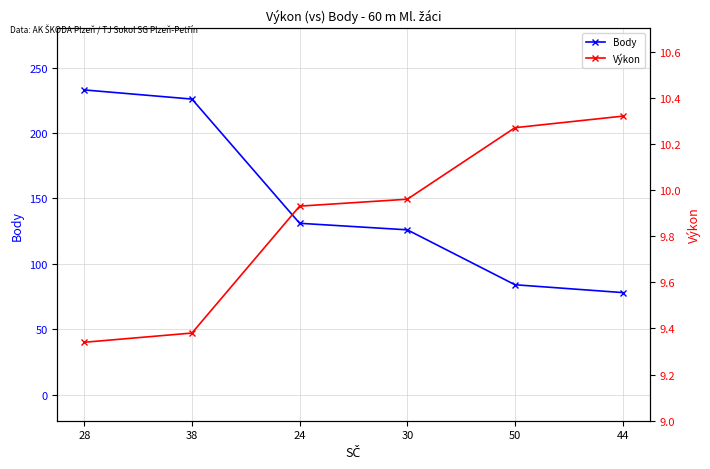

True or false: Výkon and Body cross at least once.

False